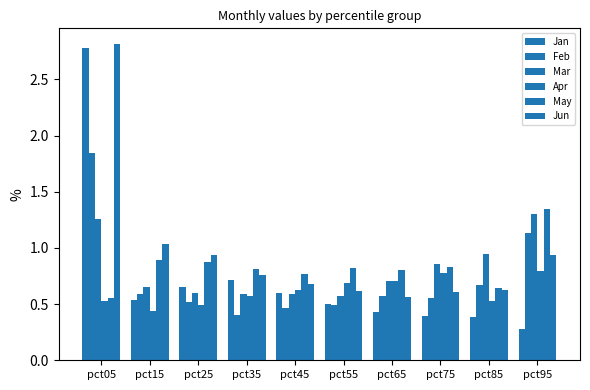

Reading right to left, transcribe all the data shown in this chart.

Jan: pct95=0.3	pct85=0.4	pct75=0.4	pct65=0.4	pct55=0.5	pct45=0.6	pct35=0.7	pct25=0.7	pct15=0.5	pct05=2.8
Feb: pct95=1.1	pct85=0.7	pct75=0.6	pct65=0.6	pct55=0.5	pct45=0.5	pct35=0.4	pct25=0.5	pct15=0.6	pct05=1.8
Mar: pct95=1.3	pct85=0.9	pct75=0.9	pct65=0.7	pct55=0.6	pct45=0.6	pct35=0.6	pct25=0.6	pct15=0.7	pct05=1.3
Apr: pct95=0.8	pct85=0.5	pct75=0.8	pct65=0.7	pct55=0.7	pct45=0.6	pct35=0.6	pct25=0.5	pct15=0.4	pct05=0.5
May: pct95=1.3	pct85=0.6	pct75=0.8	pct65=0.8	pct55=0.8	pct45=0.8	pct35=0.8	pct25=0.9	pct15=0.9	pct05=0.6
Jun: pct95=0.9	pct85=0.6	pct75=0.6	pct65=0.6	pct55=0.6	pct45=0.7	pct35=0.8	pct25=0.9	pct15=1.0	pct05=2.8